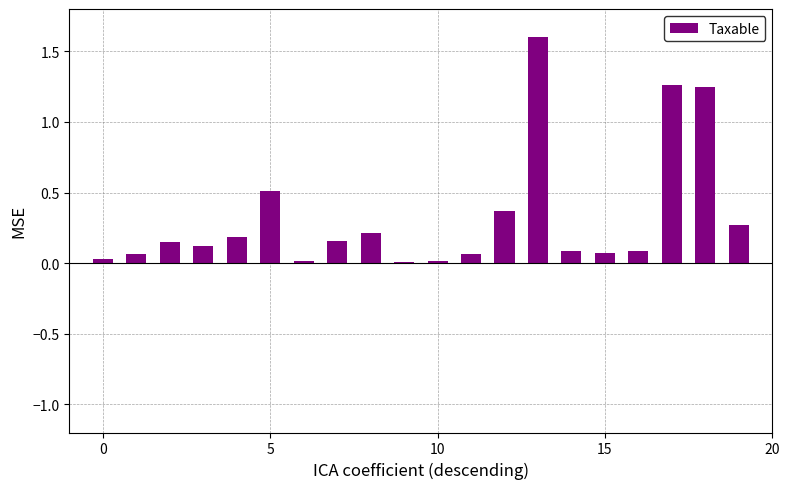

Count the number of data series in this chart.

1